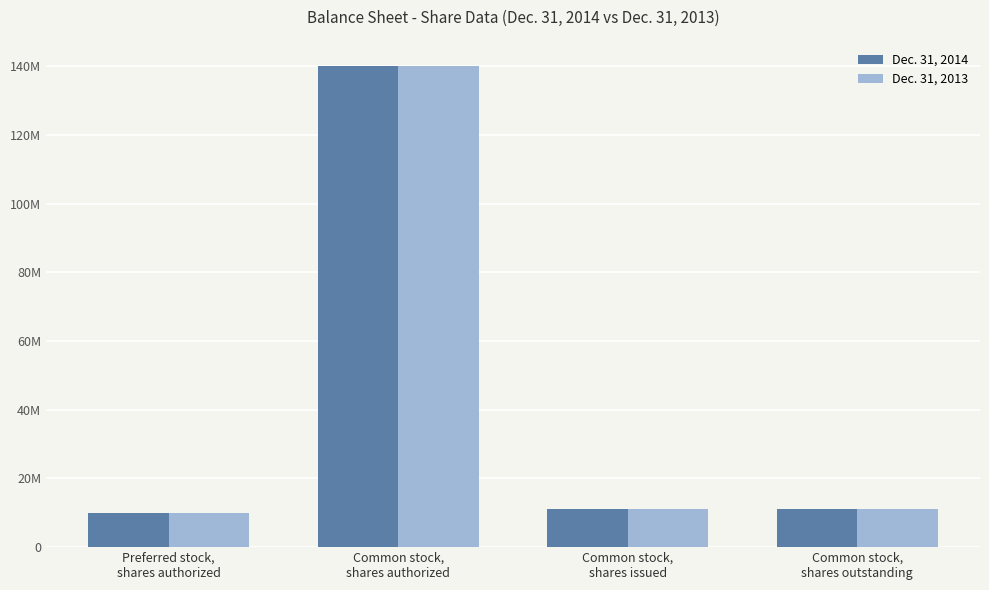

What are all the series names shown in the legend?

Dec. 31, 2014, Dec. 31, 2013